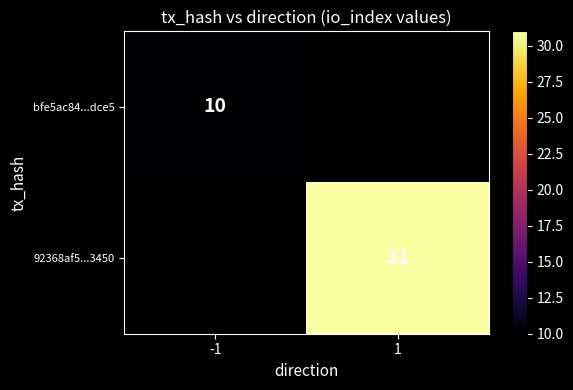

The value of bfe5ac84...dce5 at -1 is 13. True or false?

False